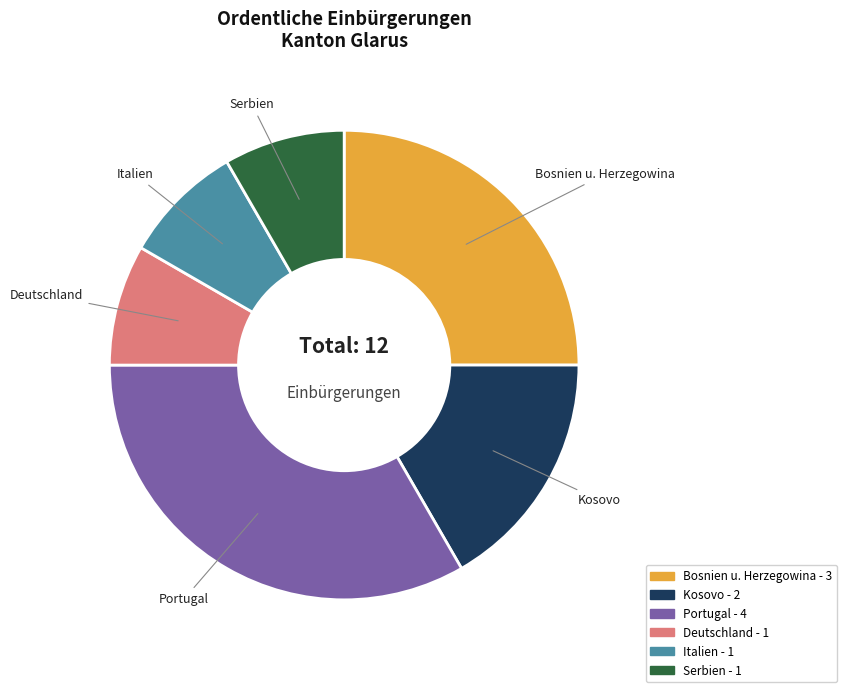

Which has a higher value, Bosnien u. Herzegowina or Italien?

Bosnien u. Herzegowina